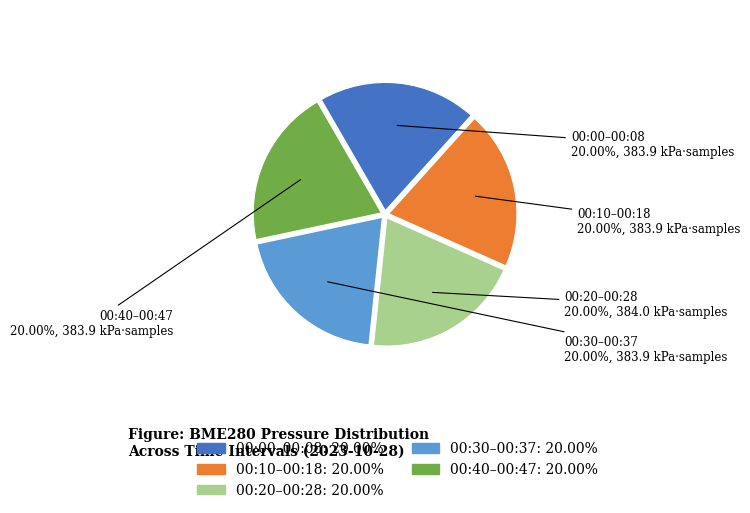

Does any single category account for the majority?

No